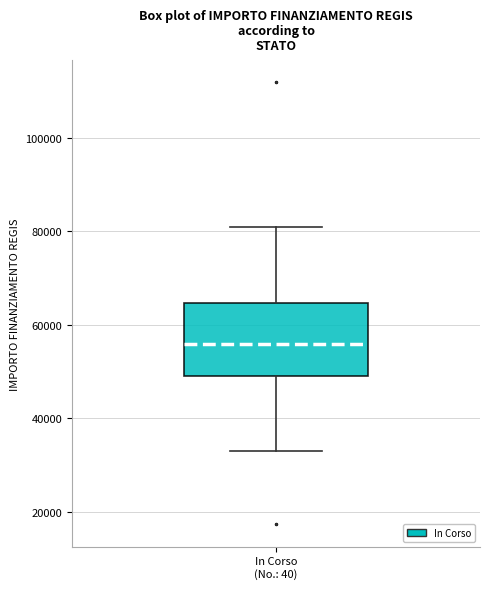

Where does the upper whisker of the box for In Corso (No.: 40) end on the y-axis? The values are not printed on the chart, so give them approximately, as read against the axis.

80000